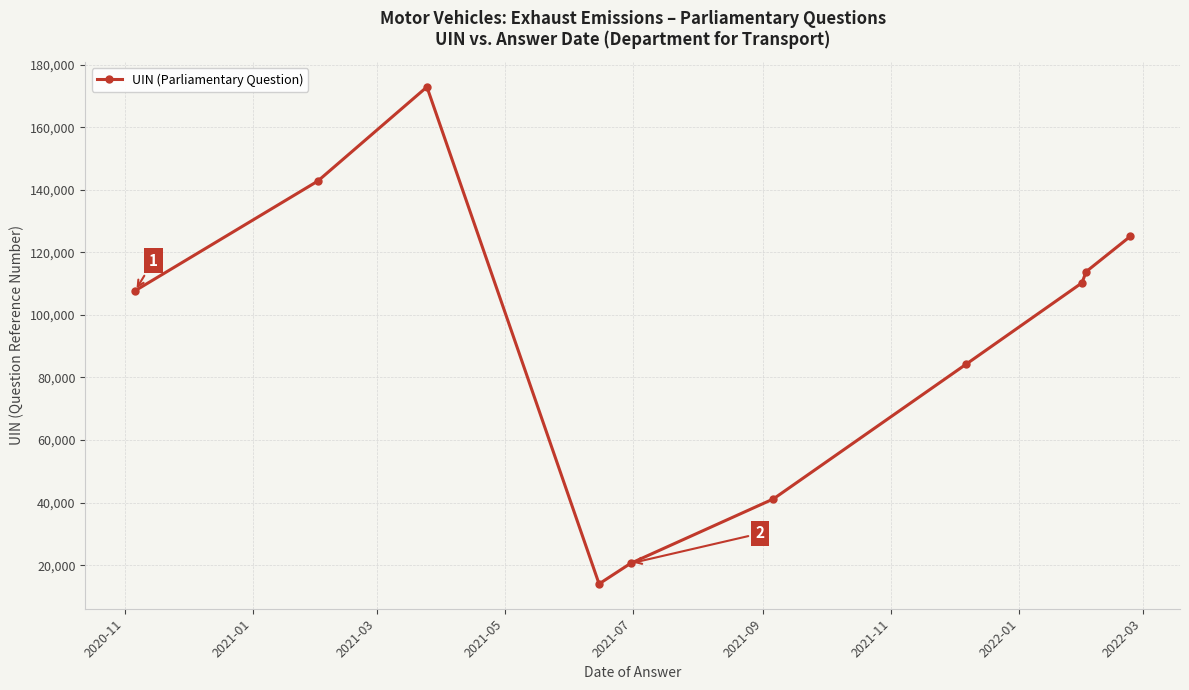

What is the value of the 9th point from the left?

113832